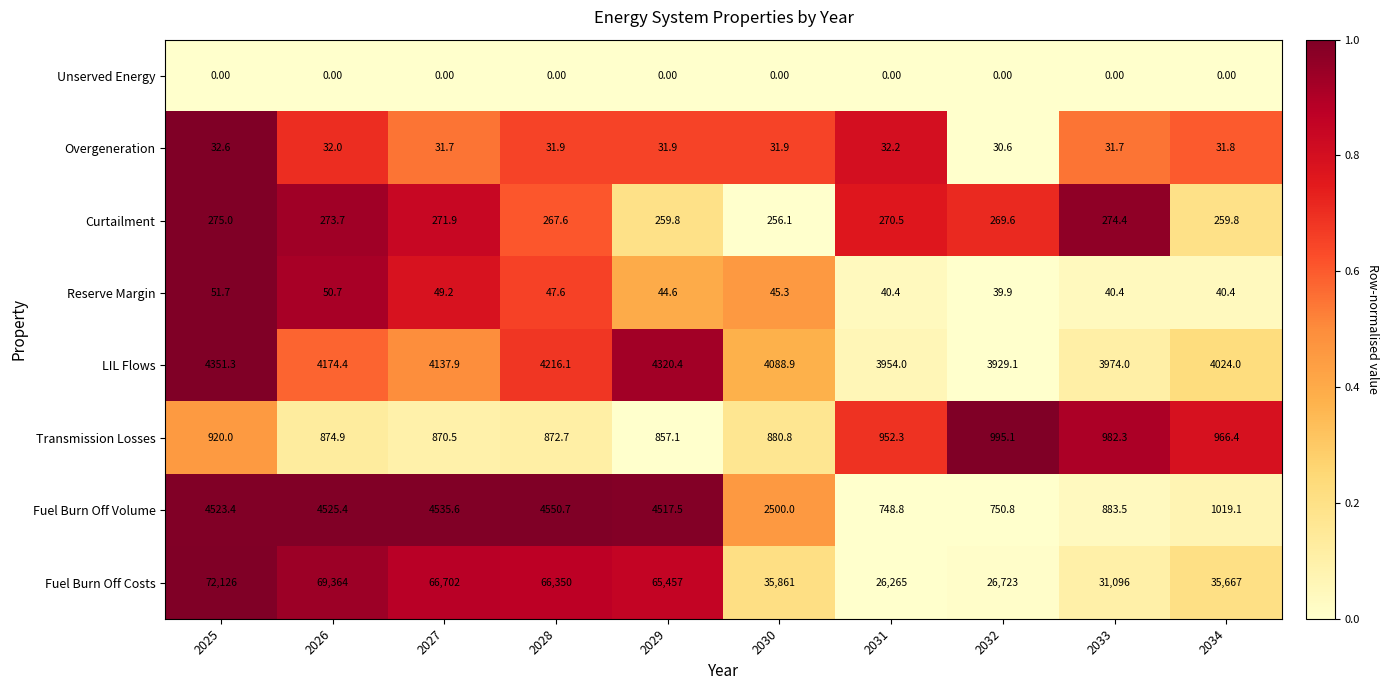

What is the difference between the highest and lowest values at 2025?

72126.0